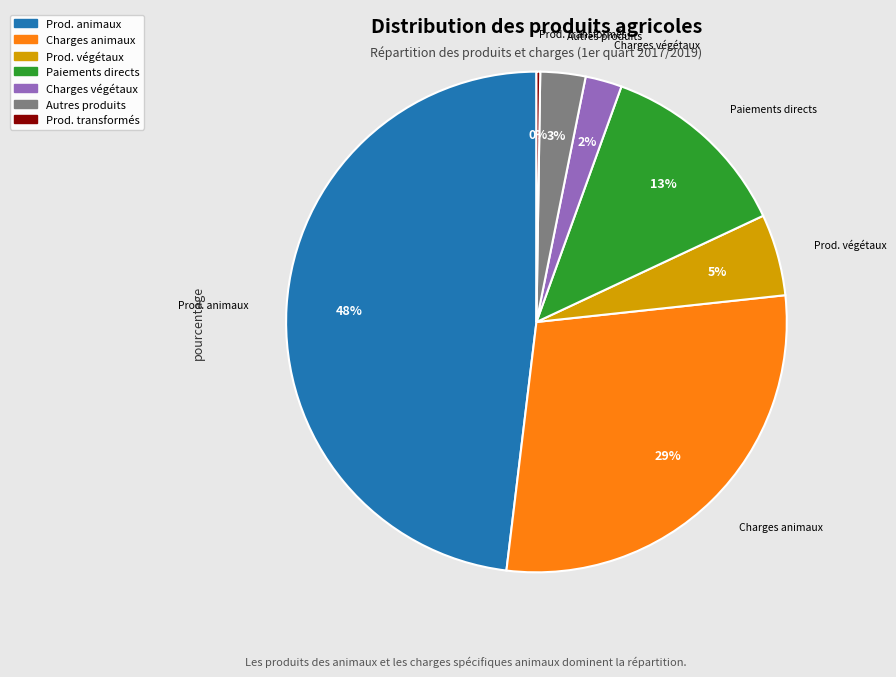

To the nearest percent, what is the average slice percentage?

14%